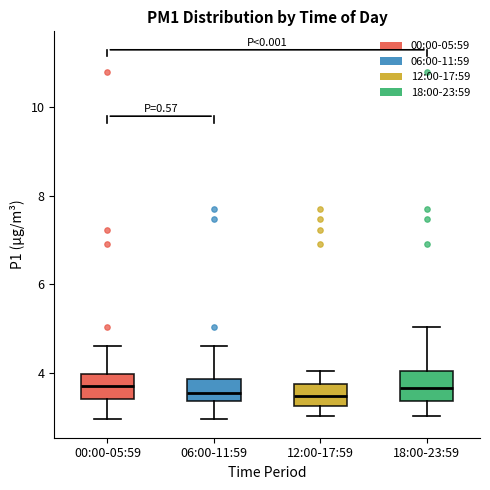

Reading left to right, read every box against the y-axis: the position of its median line, the range the box covers, and the ends of its whiskers. The values are not printed on the chart, so give them approximately, as read against the axis.

00:00-05:59: median 3.8, box 3.4 to 4.0, whiskers 3.0 to 4.6
06:00-11:59: median 3.6, box 3.4 to 3.8, whiskers 3.0 to 4.6
12:00-17:59: median 3.4, box 3.2 to 3.8, whiskers 3.0 to 4.0
18:00-23:59: median 3.6, box 3.4 to 4.0, whiskers 3.0 to 5.0